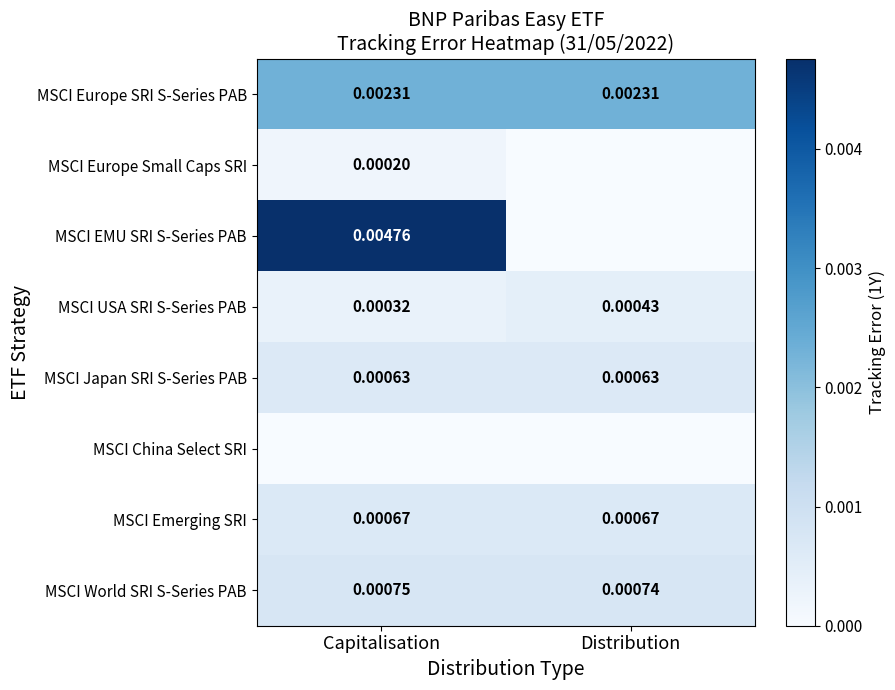

At which label does MSCI USA SRI S-Series PAB reach its peak?

Distribution